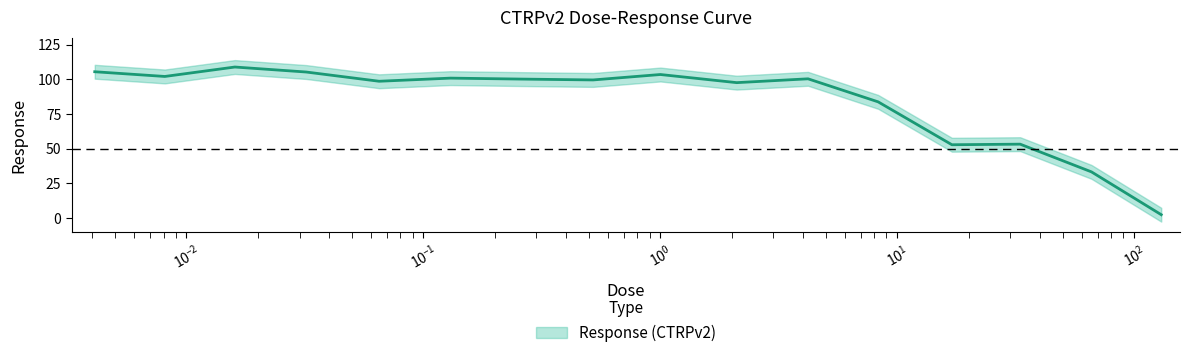

Where is the first local maximum?

0.016